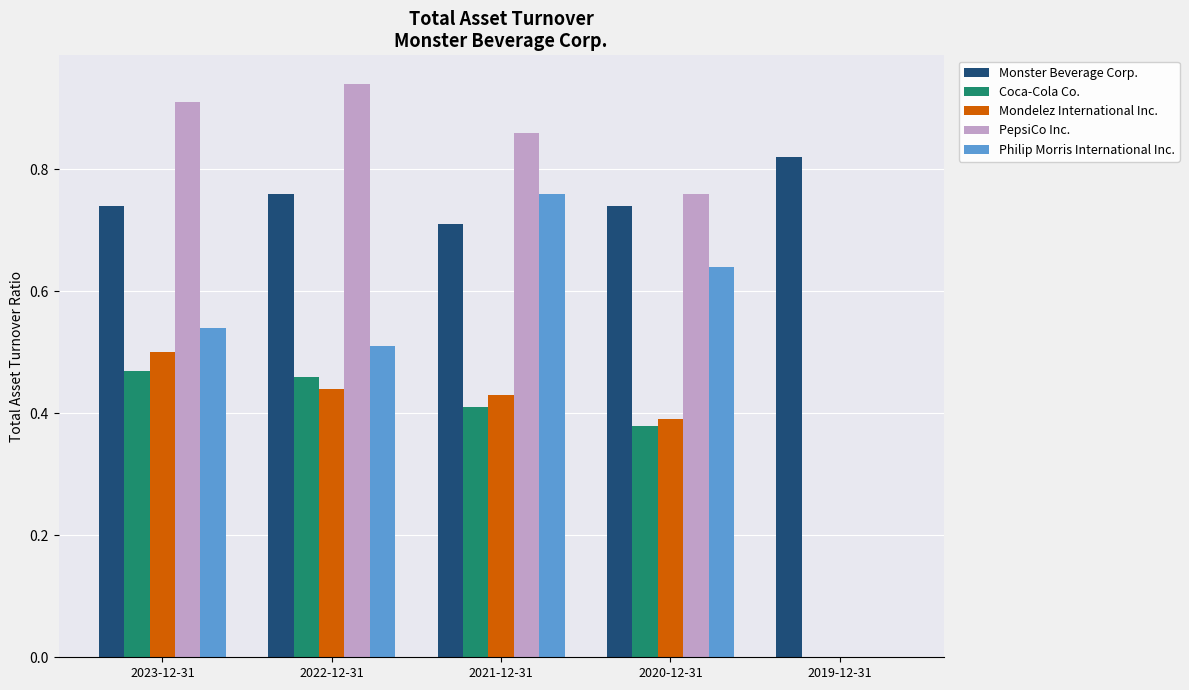

Is the value of Coca-Cola Co. at 2020-12-31 greater than the value of Monster Beverage Corp. at 2020-12-31?

No